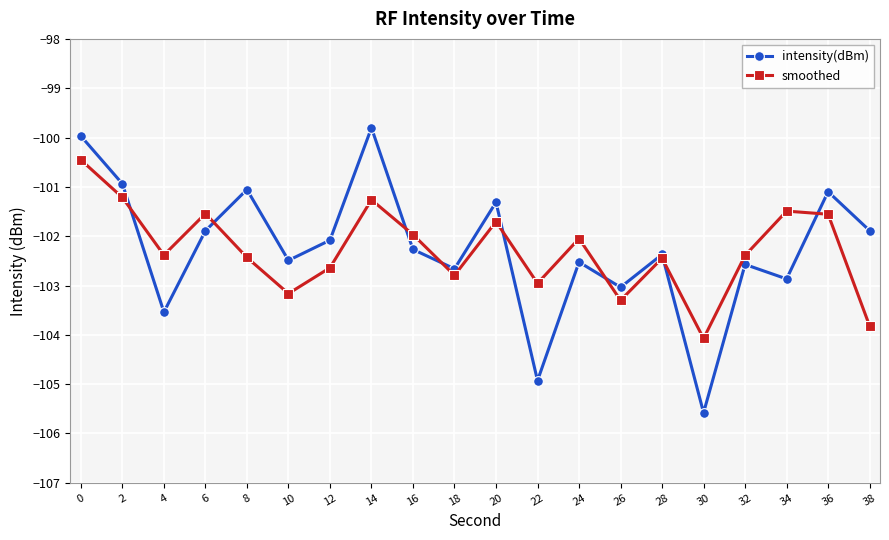

What is the total value across all series at 34?

-204.4